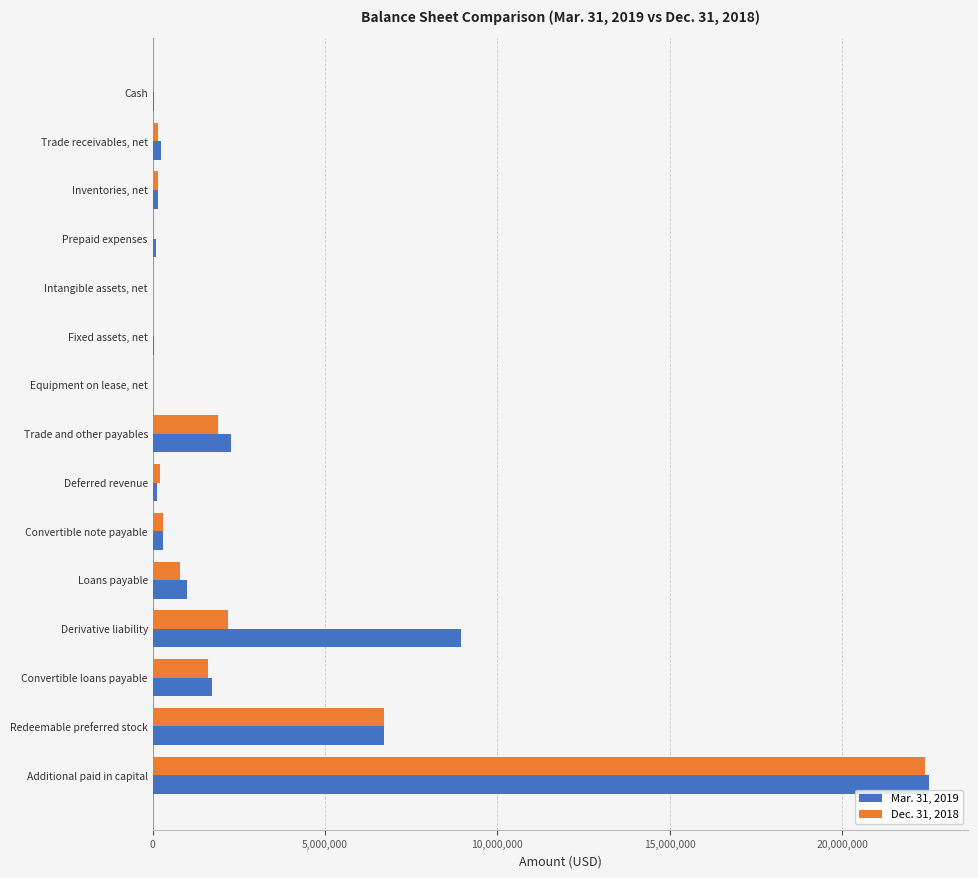

What is the greatest value displayed?

22535042